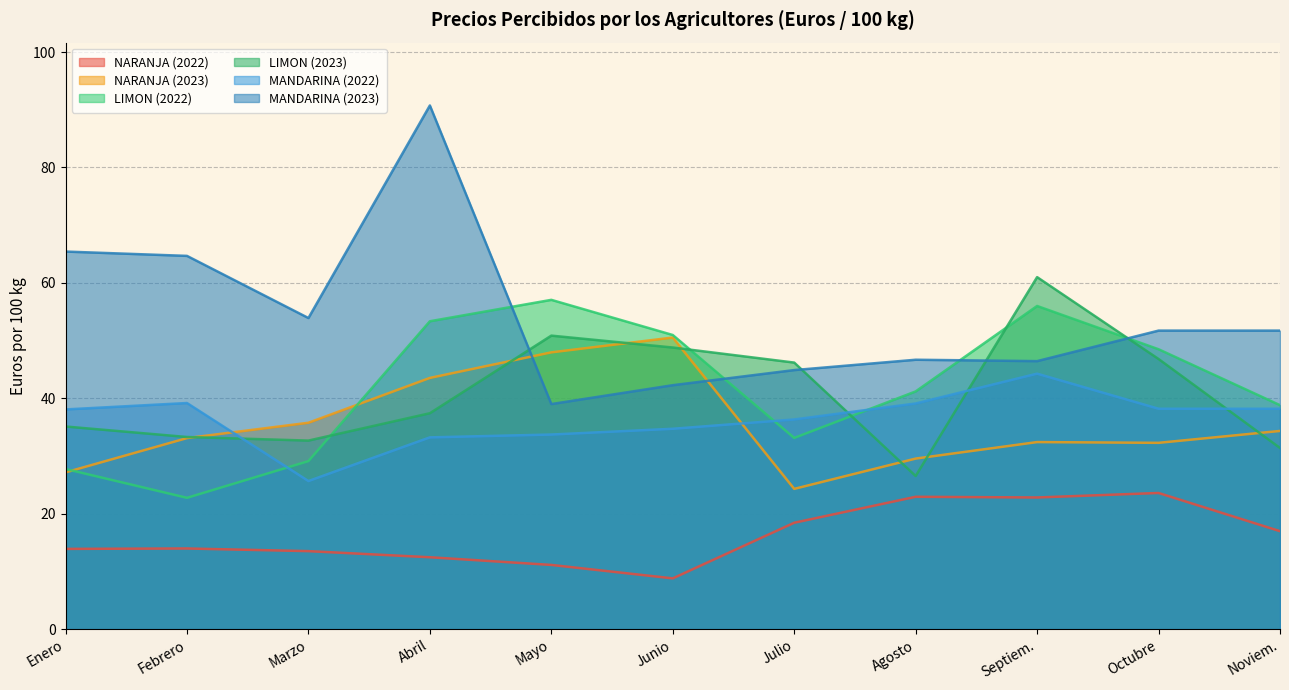

Does the chart display data point markers on the line(s)?

No